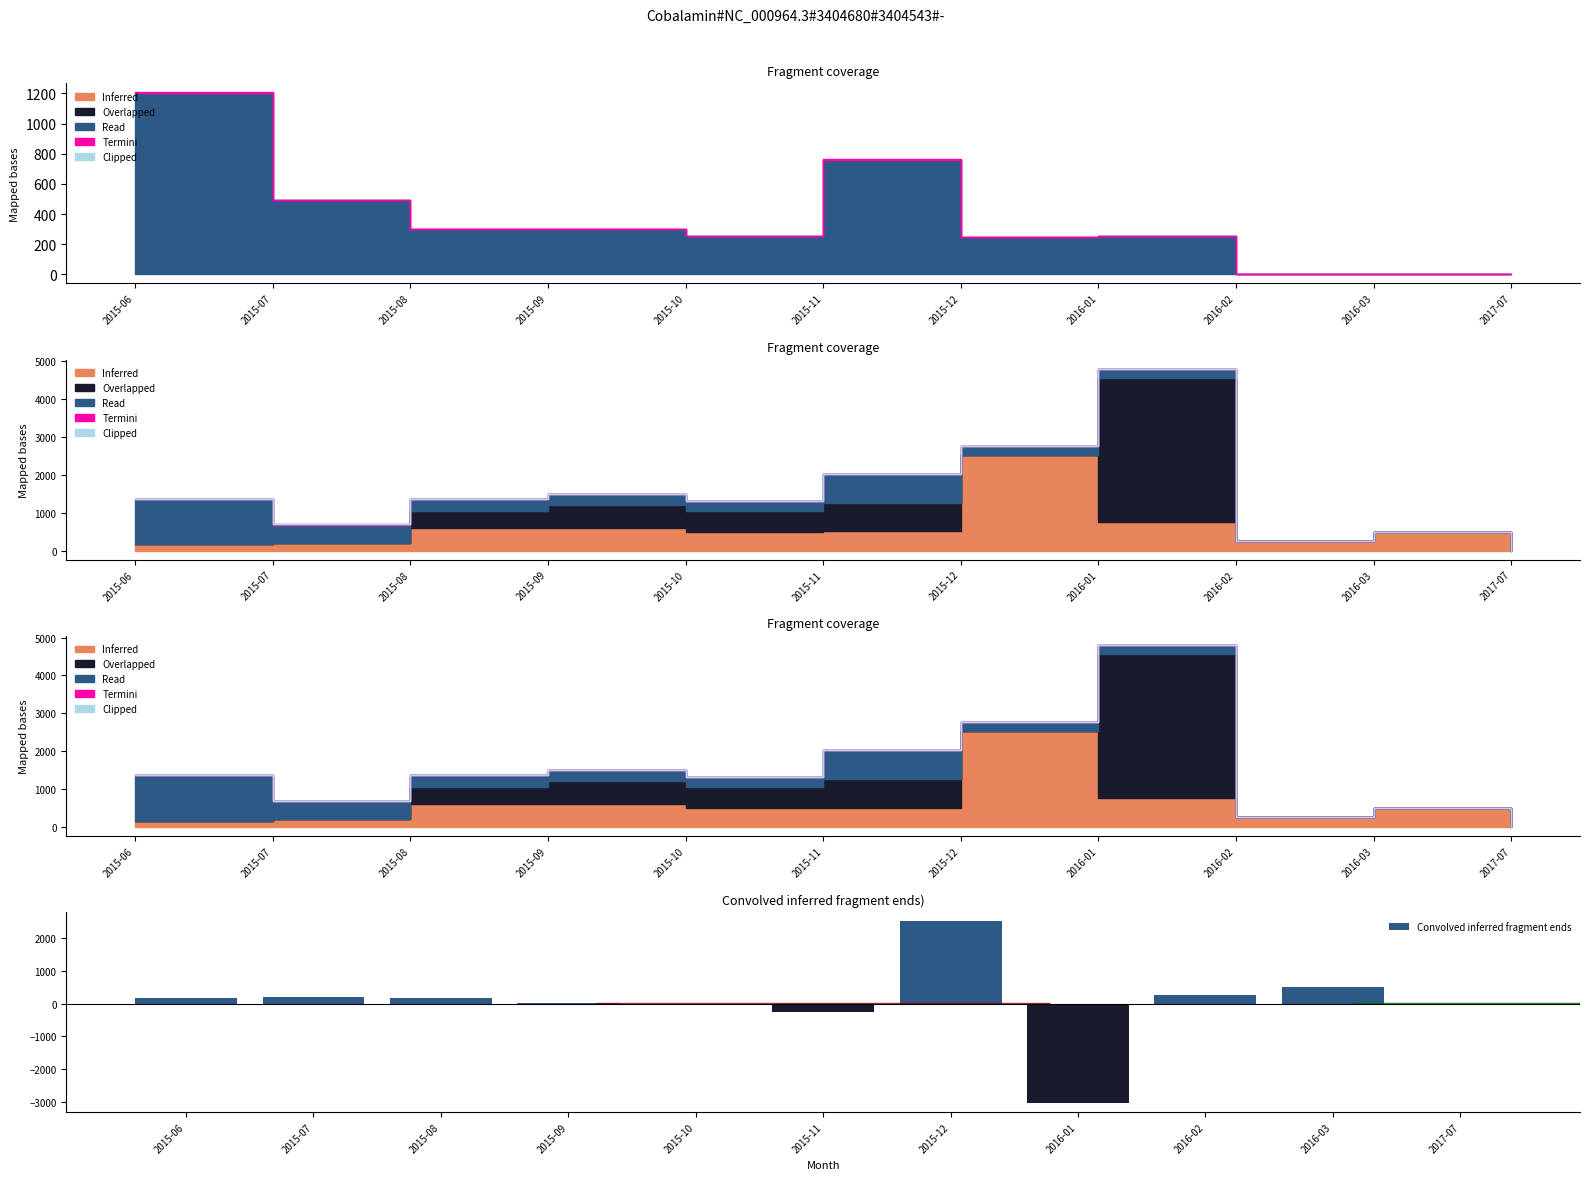

List the labels in order of value, smallest first.

2016-01, 2015-11, 2015-10, 2017-07, 2015-09, 2015-08, 2015-06, 2015-07, 2016-02, 2016-03, 2015-12